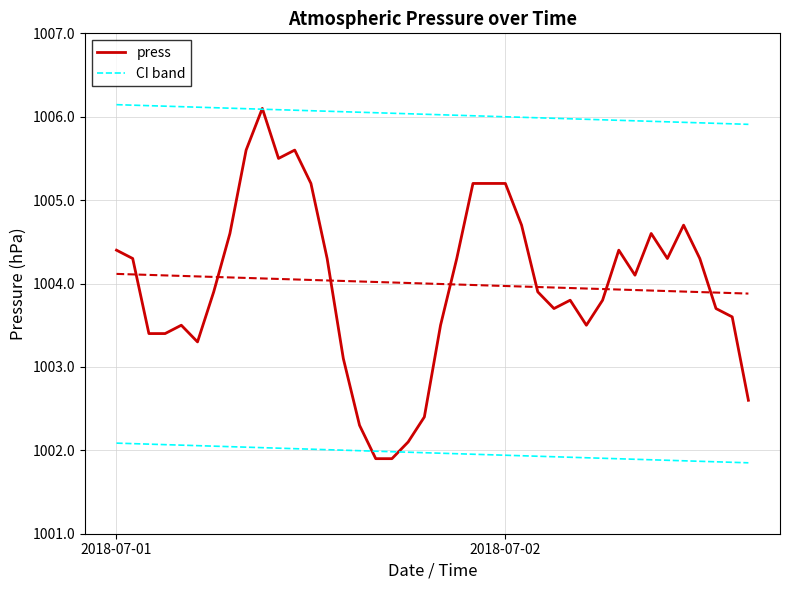

Where is the first local maximum?

4